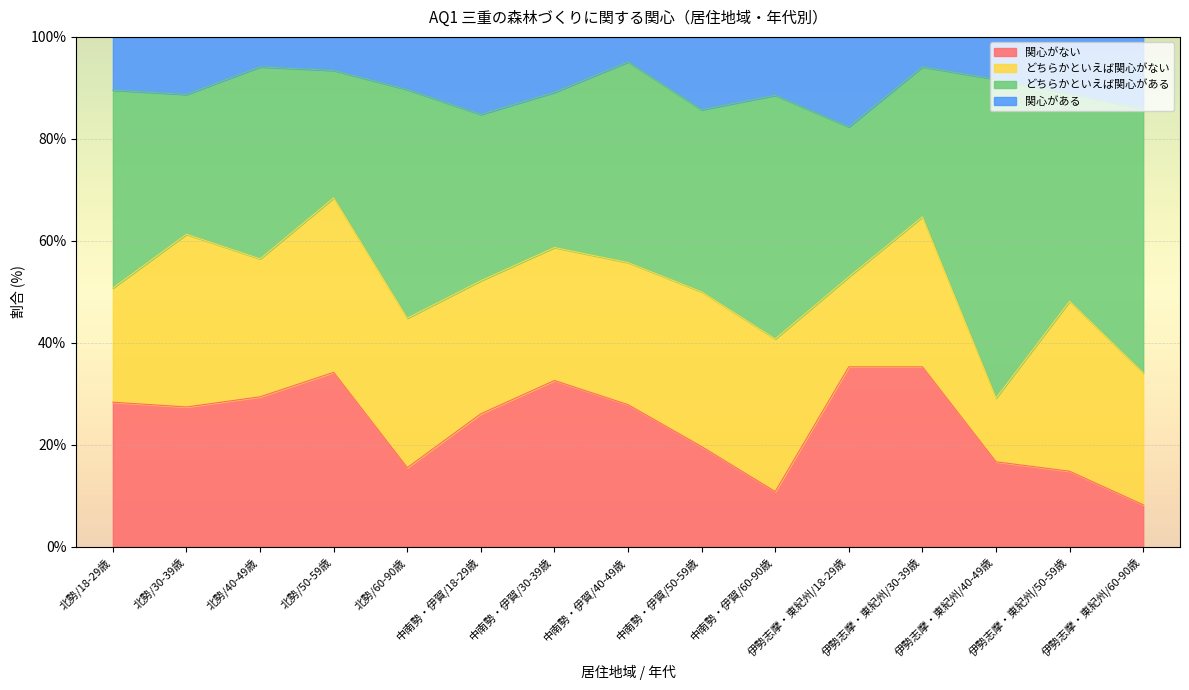

At which label does 関心がない reach its minimum?

伊勢志摩・東紀州/60-90歳